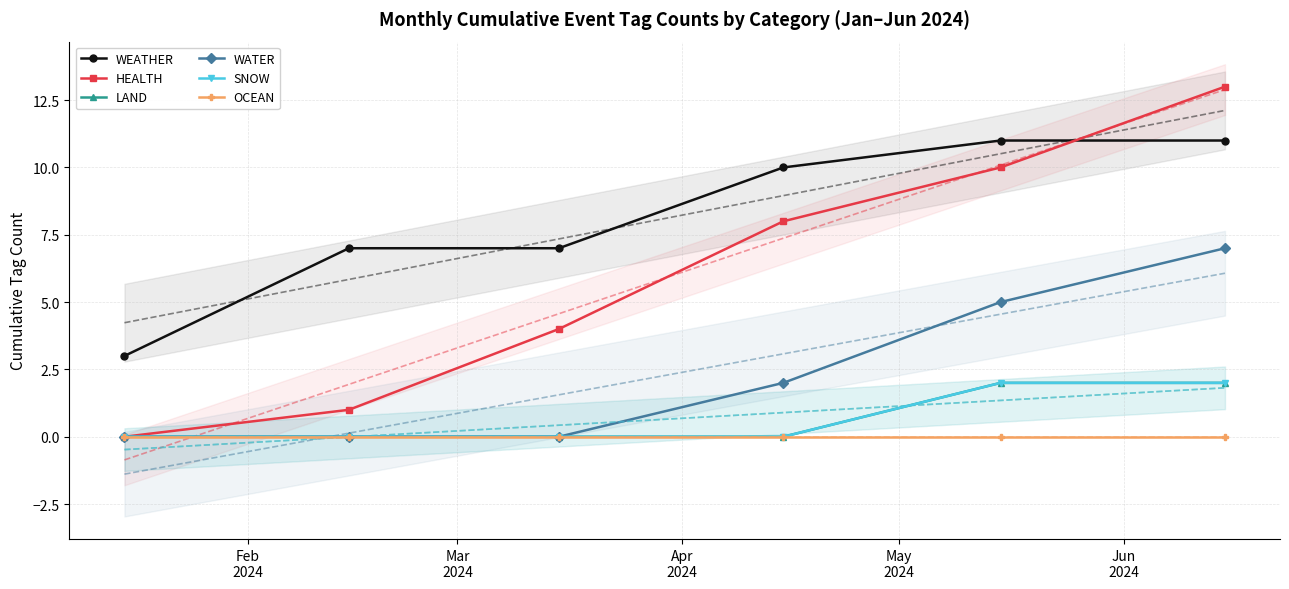

How many categories are shown in the chart?

6